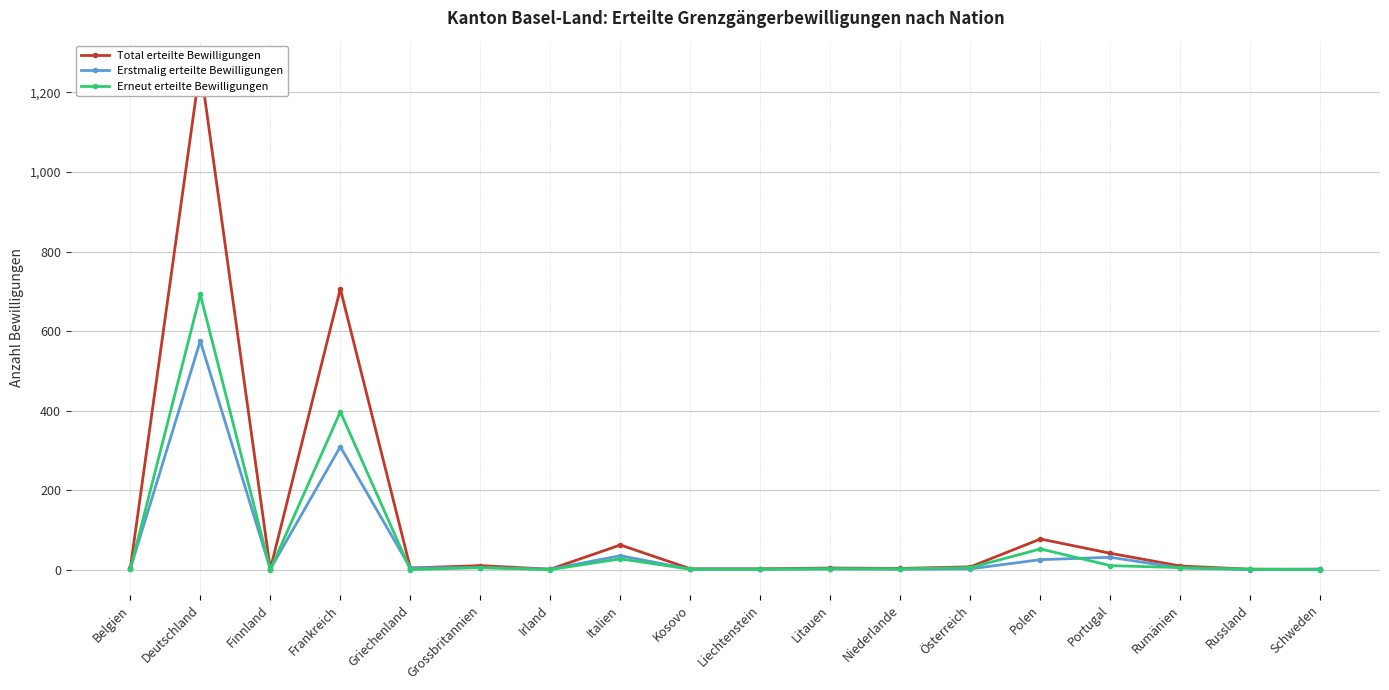

How many distinct data groups are displayed?

3